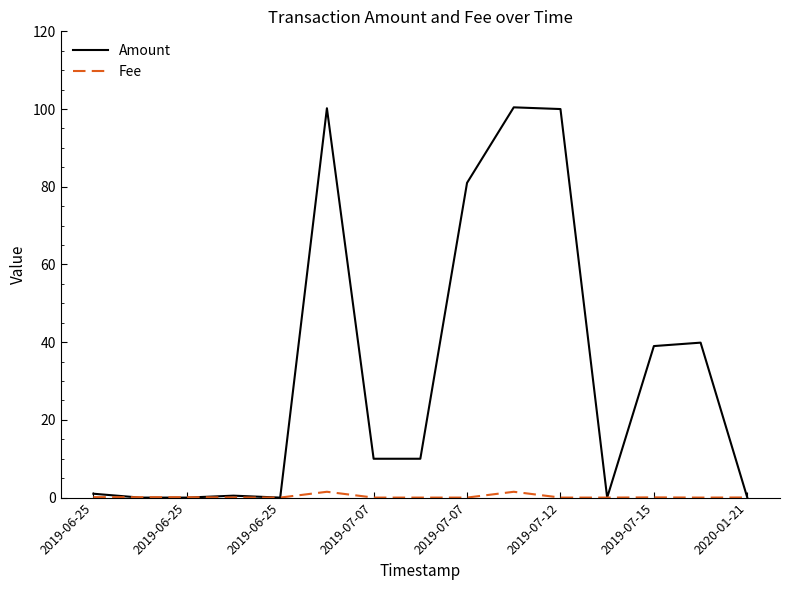

What is the sum of all Amount values?

482.0